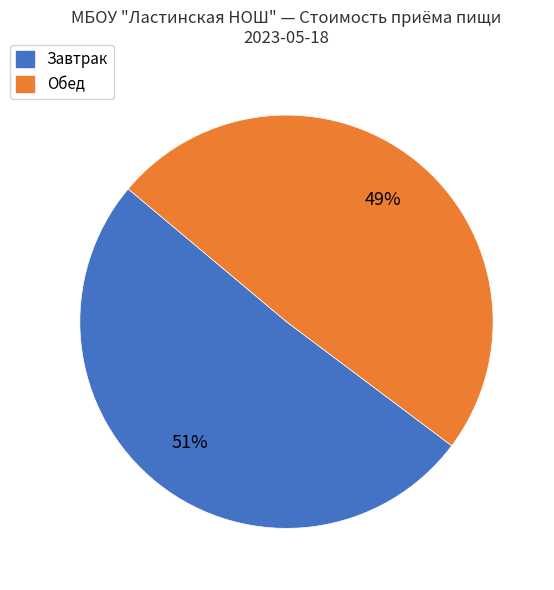

Is there a majority slice in this chart?

Yes